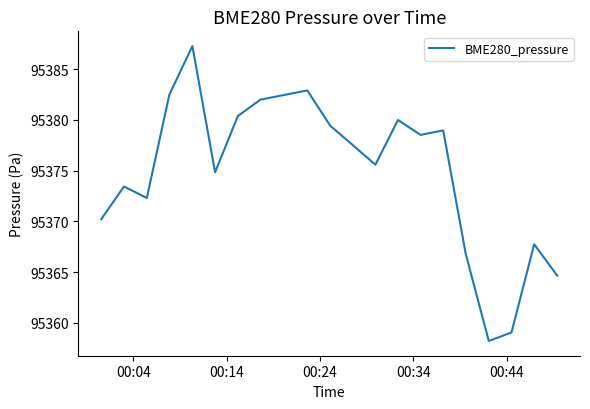

What is the greatest value displayed?

95387.3